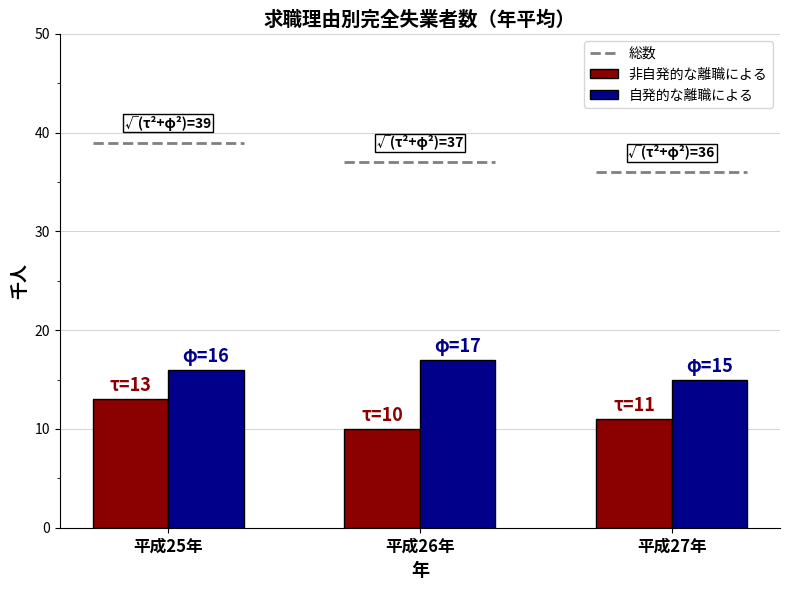

True or false: 非自発的な離職による has a value of 10 at 平成26年.

True